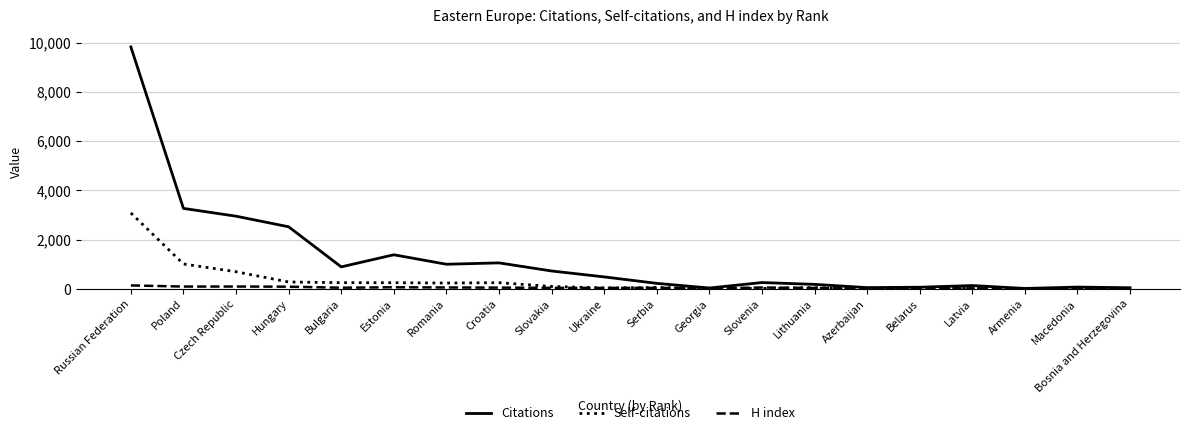

Which series has the largest total across all categories?

Citations